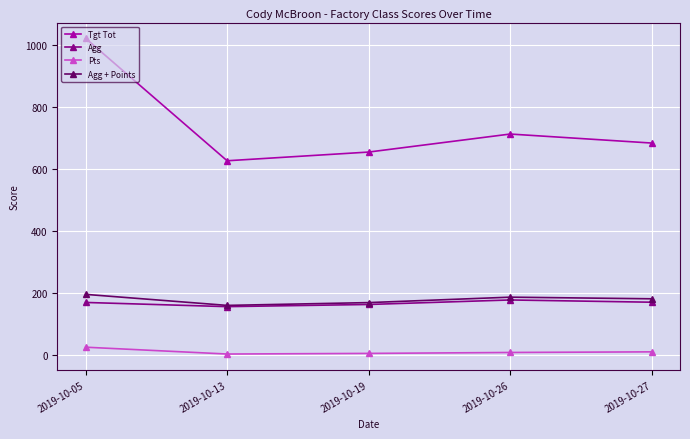

What value does the Agg + Points series have at 2019-10-13?

160.5